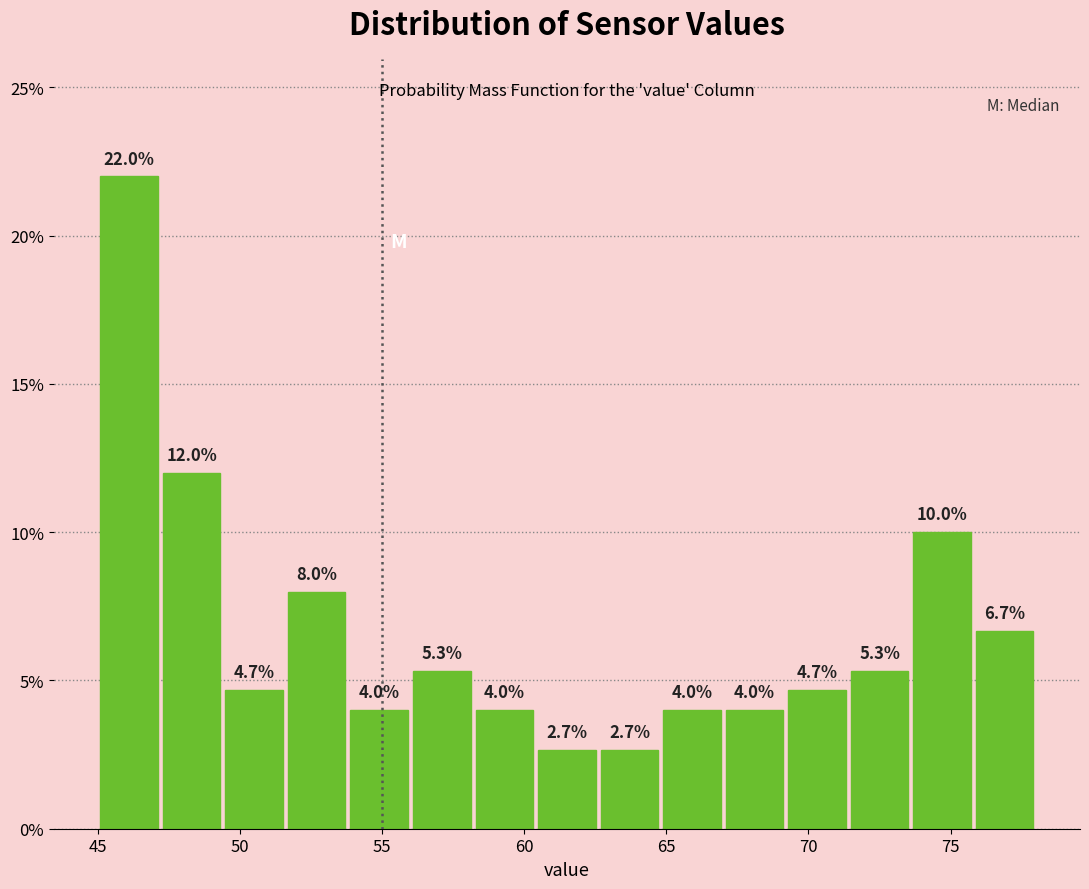

Reading left to right, transcribe this chart: for each bar, give the range it covers on the x-axis and its height. The bar edges are not printed on the chart, so give them approximately, as read against the axis.

45.0 to 47.2: 22.0
47.2 to 49.4: 12.0
49.4 to 51.6: 4.7
51.6 to 53.8: 8.0
53.8 to 56.0: 4.0
56.0 to 58.2: 5.3
58.2 to 60.4: 4.0
60.4 to 62.6: 2.7
62.6 to 64.8: 2.7
64.8 to 67.0: 4.0
67.0 to 69.2: 4.0
69.2 to 71.4: 4.7
71.4 to 73.6: 5.3
73.6 to 75.8: 10.0
75.8 to 78.0: 6.7